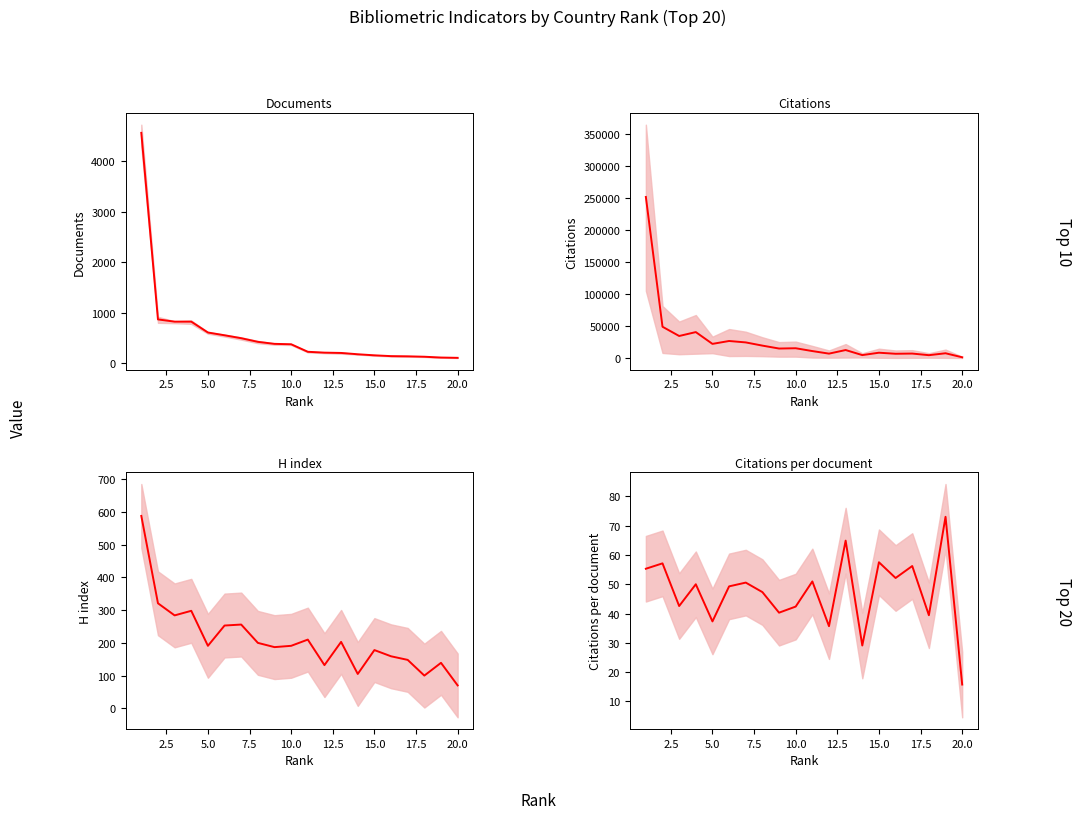

How many interior local peaks does the Citations per document series have?

8